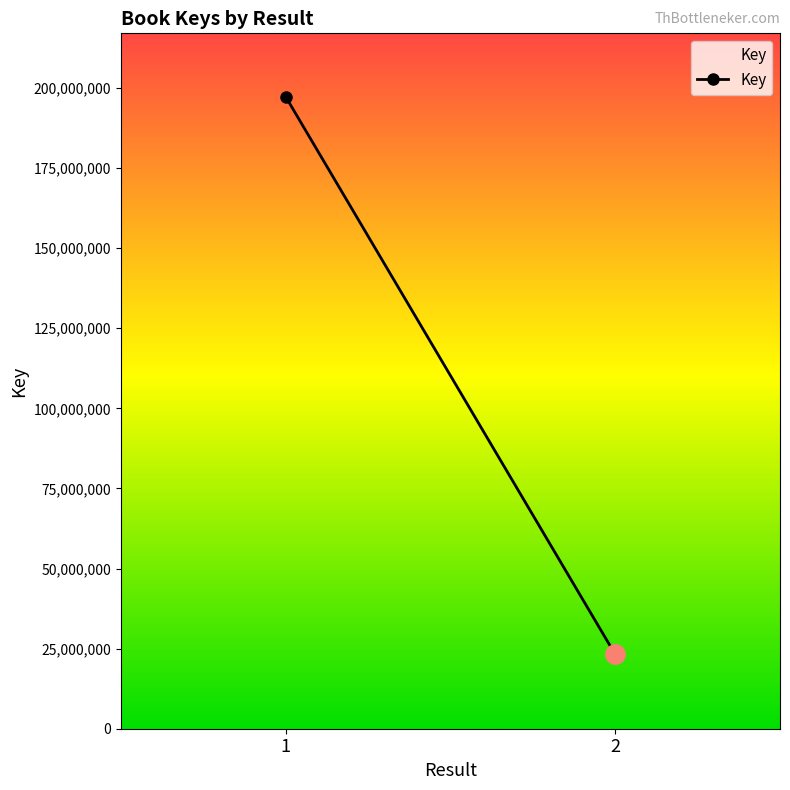

What is the smallest value displayed?

23195470